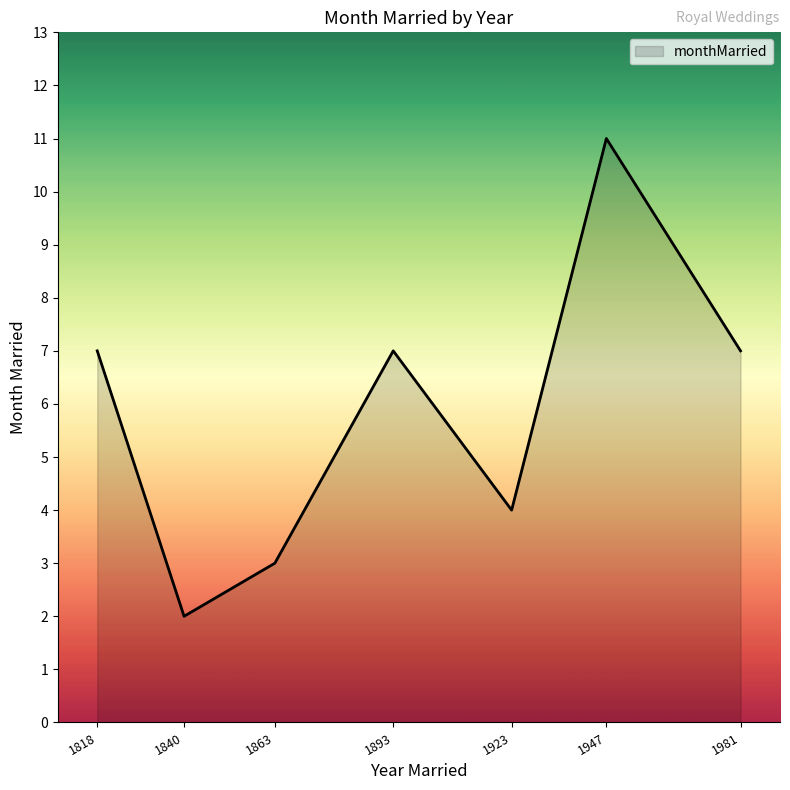

At which category does the data reach its first local valley?

1840